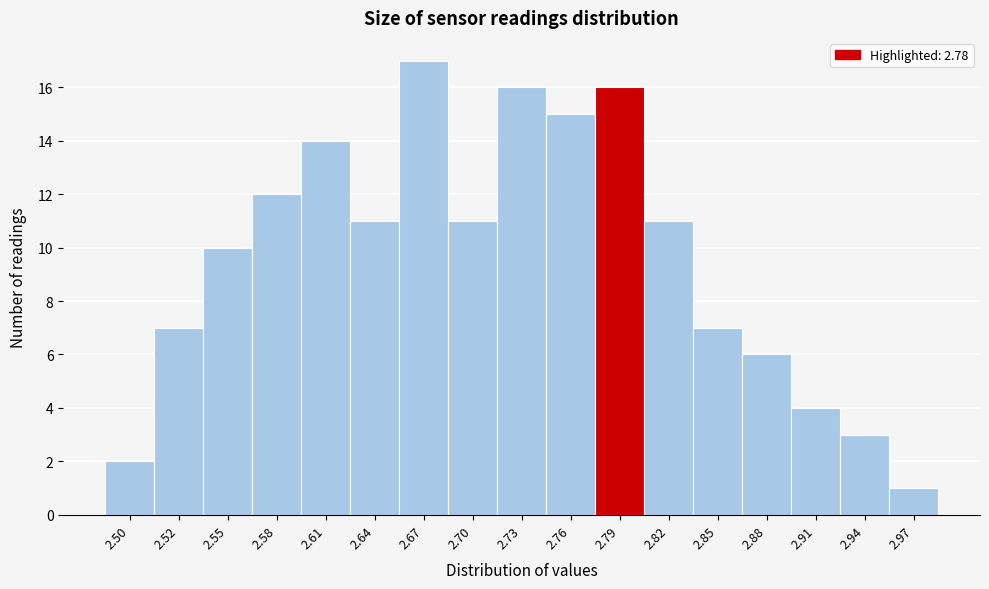

Which range on the x-axis has the tallest bar?

2.66 to 2.69